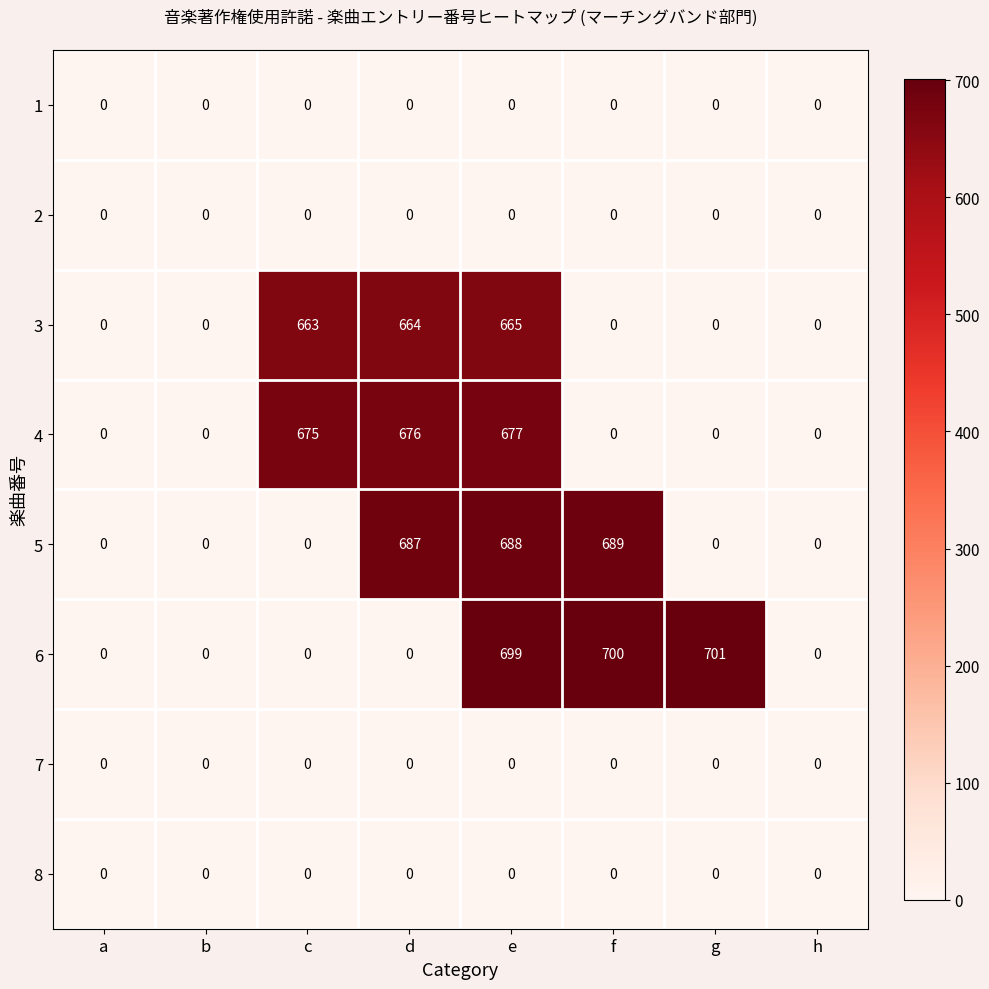

At which category does the chart reach its peak across all series?

g